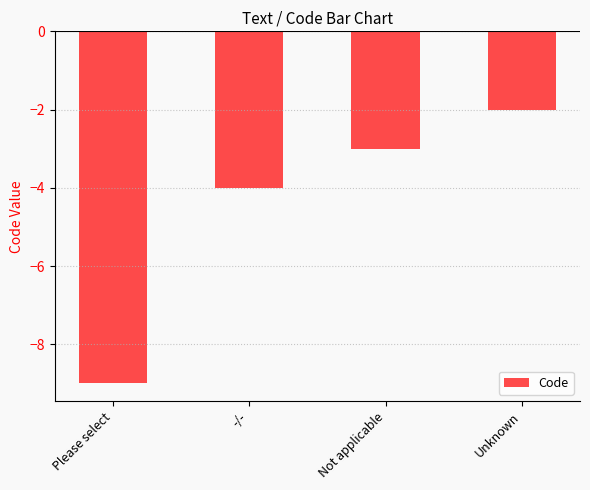

What is the sum of all values?

-18